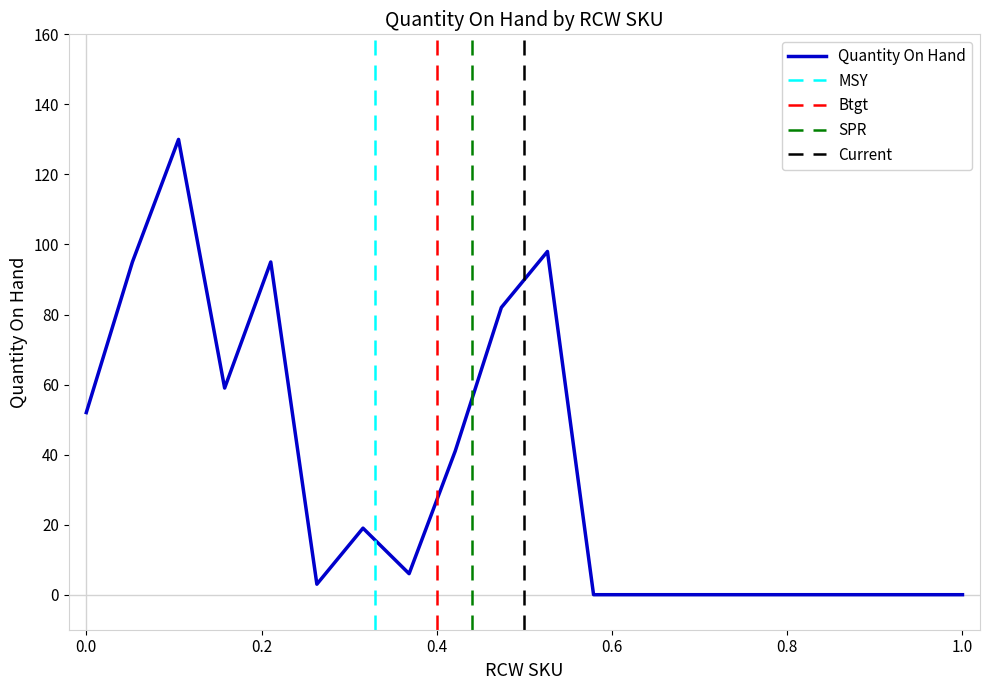

Reading left to right, list all the values displayed in this chart.

52	95	130	59	95	3	19	6	41	82	98	0	0	0	0	0	0	0	0	0